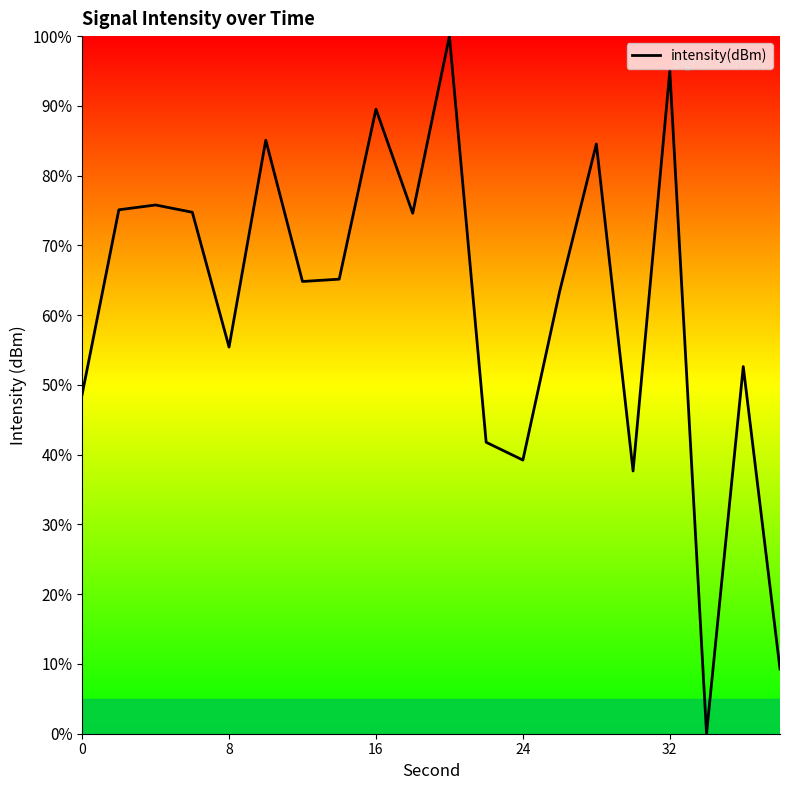

What is the maximum value shown in the chart?

100.0